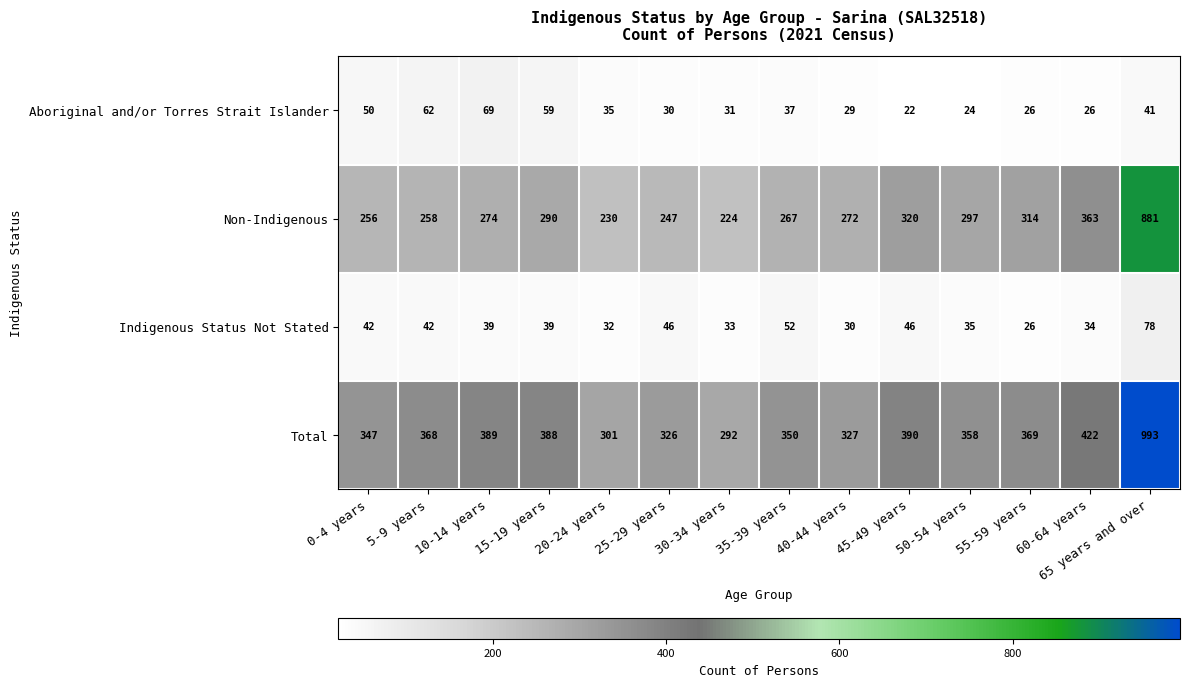

Which series has the largest total across all categories?

Total